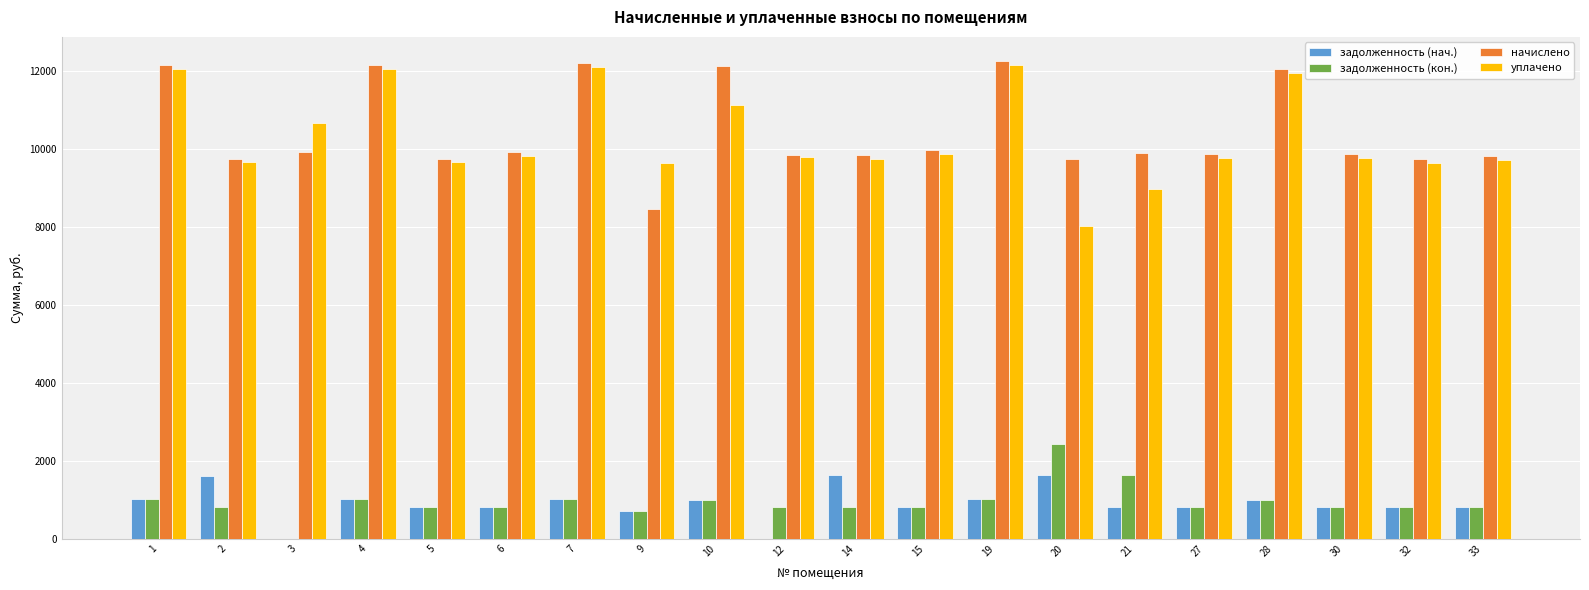

What is the highest value of the уплачено series?

12151.1